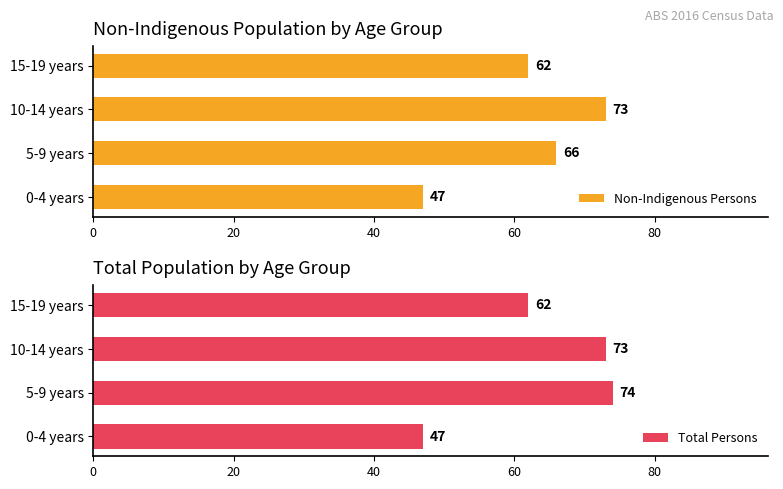

The value of Total Persons at 60 is 62. True or false?

True